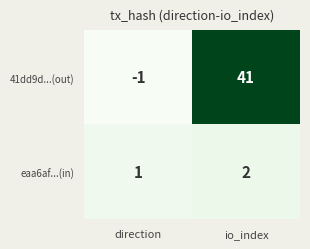

Is it true that eaa6af...(in) equals 0 at direction?

False